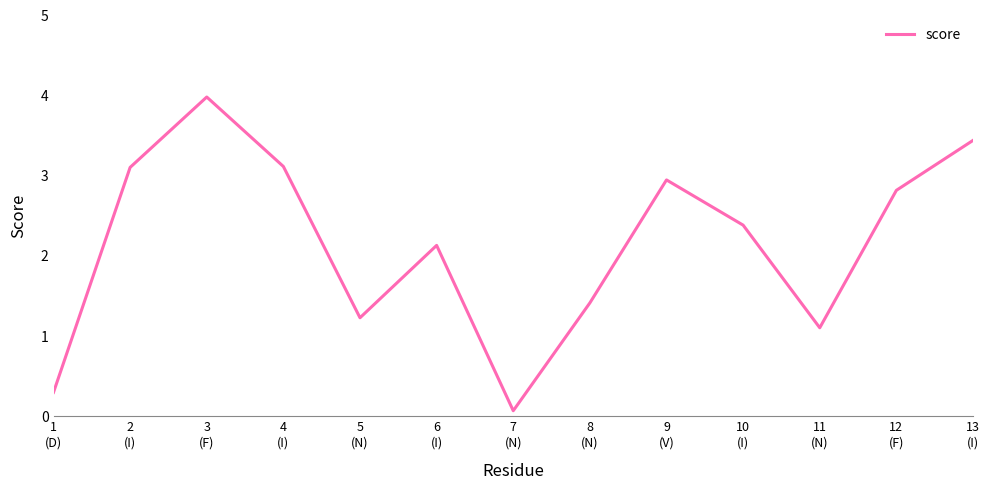

What is the difference between the maximum and minimum values?

3.9